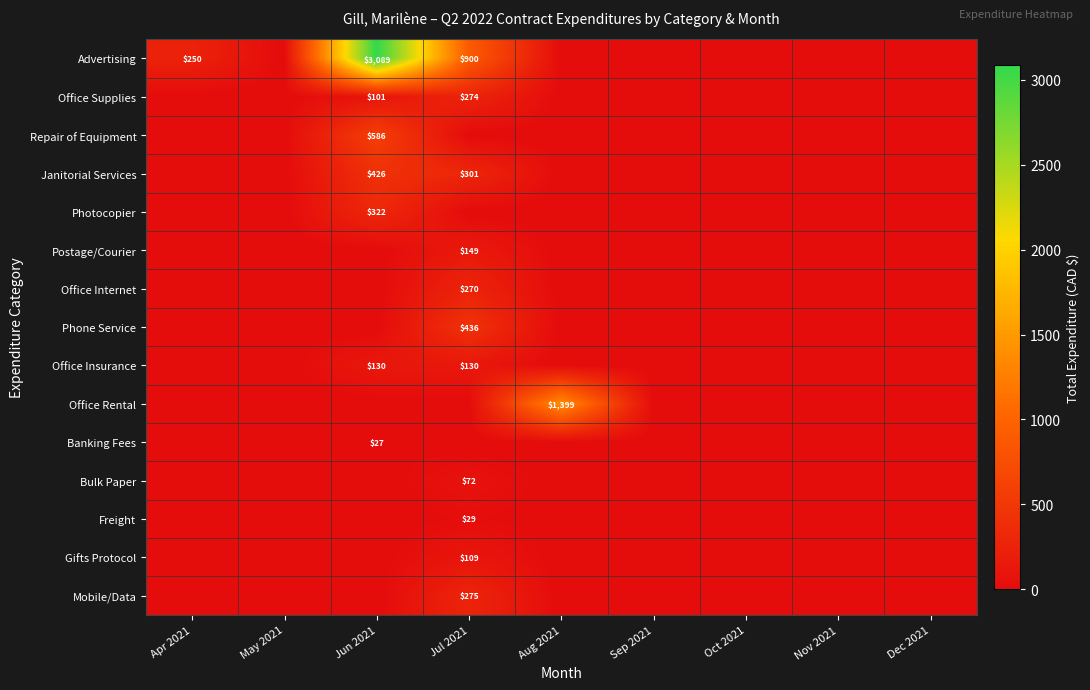

Between Jul 2021 and Dec 2021, which is larger?

Jul 2021